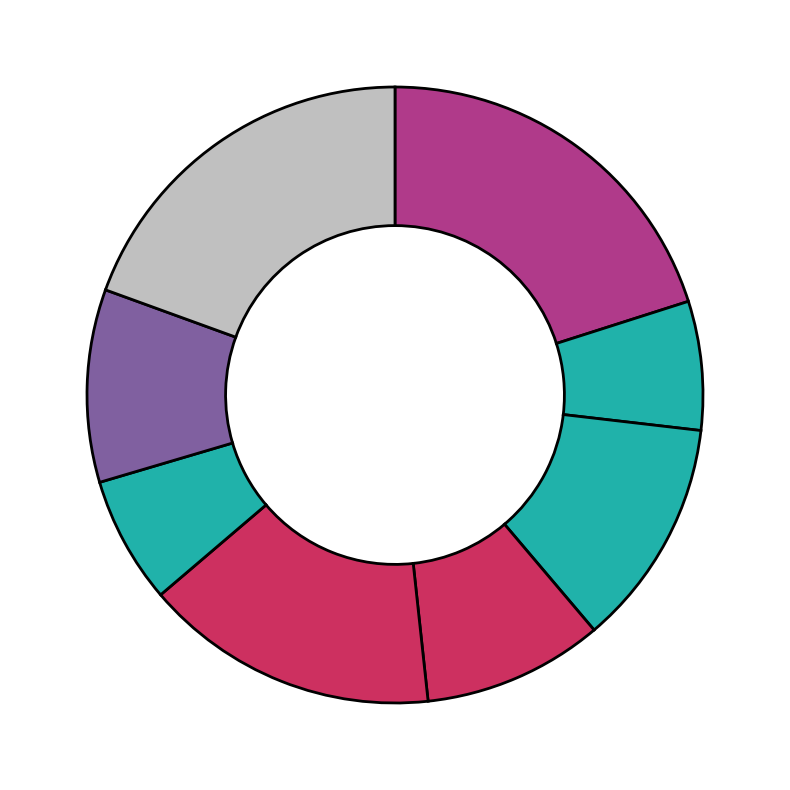

What is the largest slice in the pie chart?

запеканка из творога